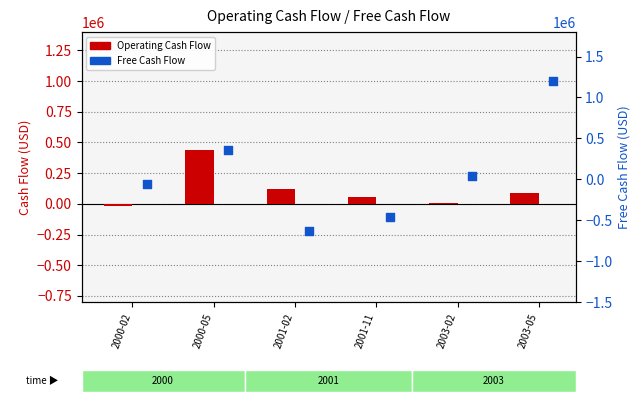

Is the value of Operating Cash Flow at 2001-11 greater than the value of Free Cash Flow at 2000-02?

Yes